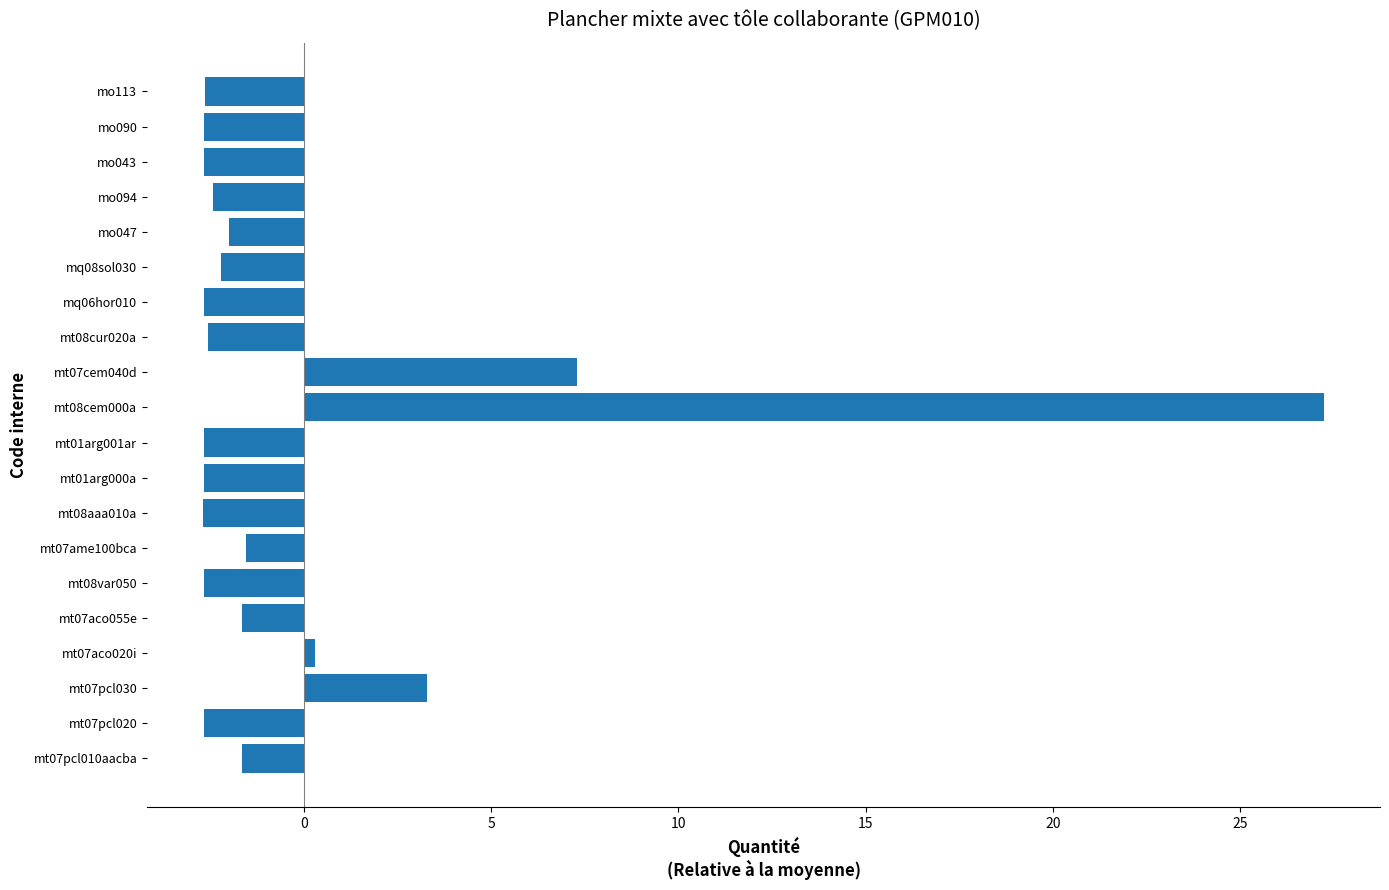

Which has a higher value, mq06hor010 or mt07ame100bca?

mt07ame100bca